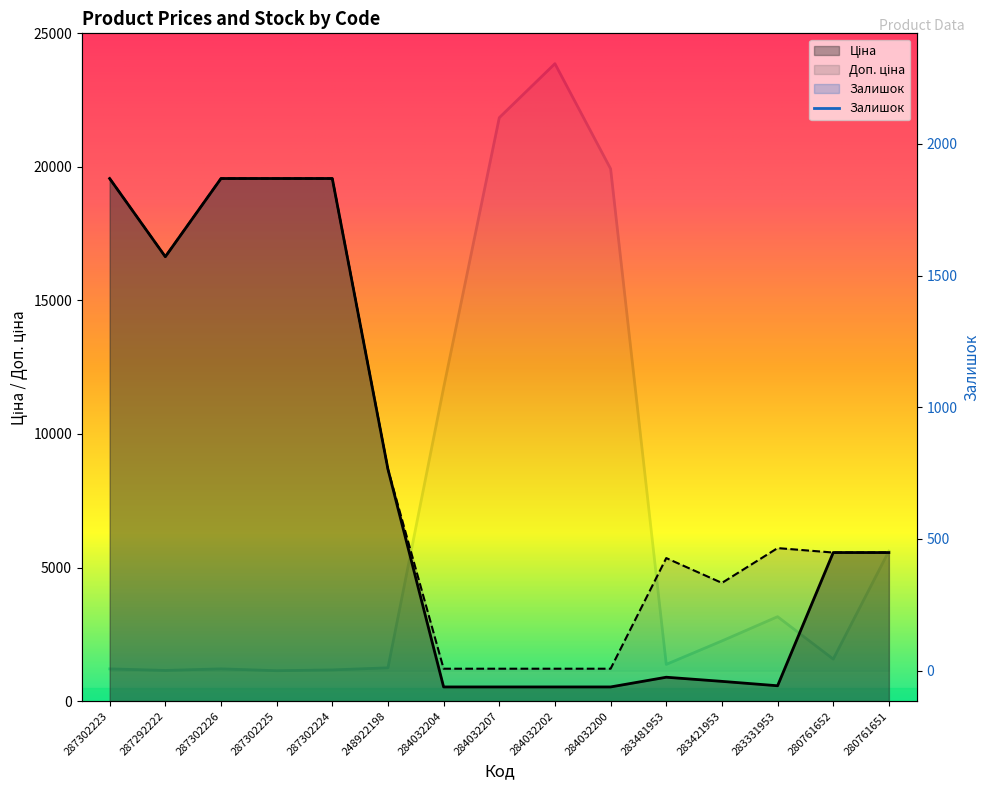

True or false: Доп. ціна and Ціна intersect in this chart.

False